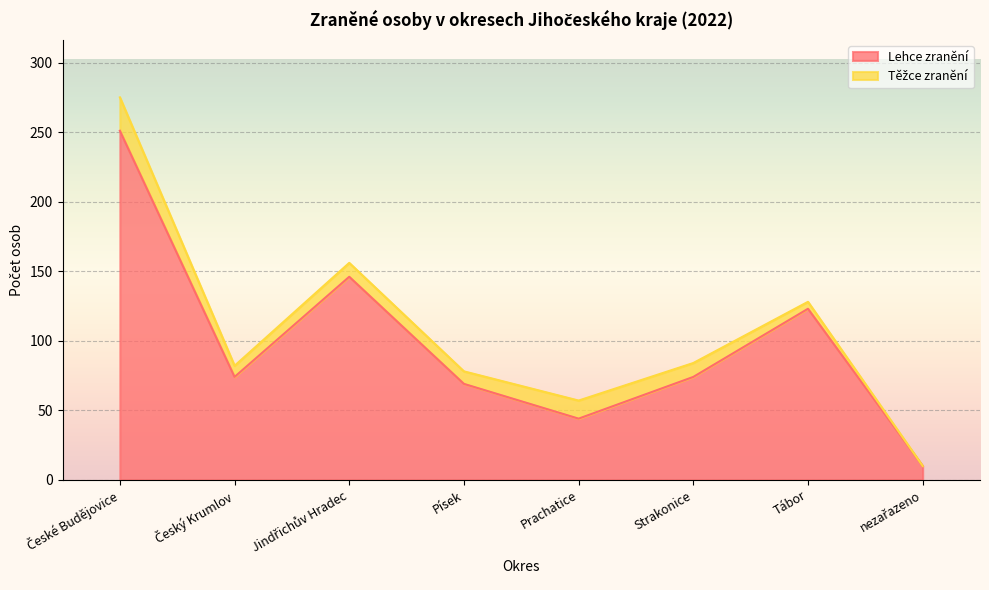

True or false: the data shows 74 at Český Krumlov.

True